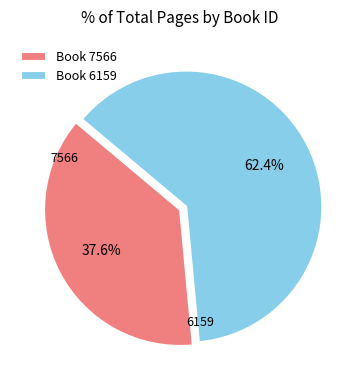

Rank the categories by value from highest to lowest.

Book 6159, Book 7566